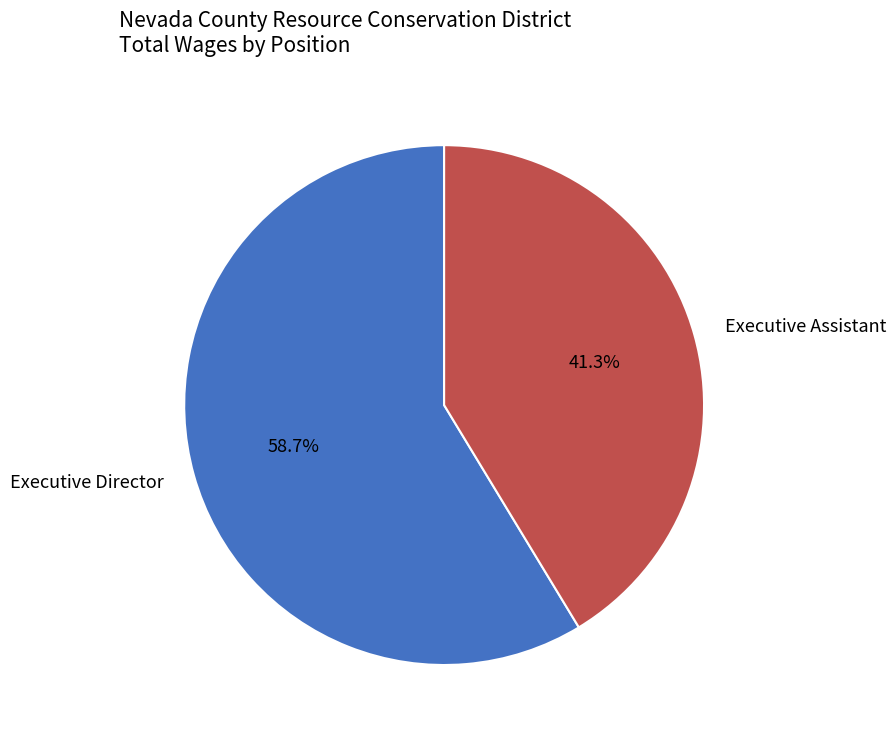

To the nearest percent, what is the difference between the largest and smallest slice percentages?

17%